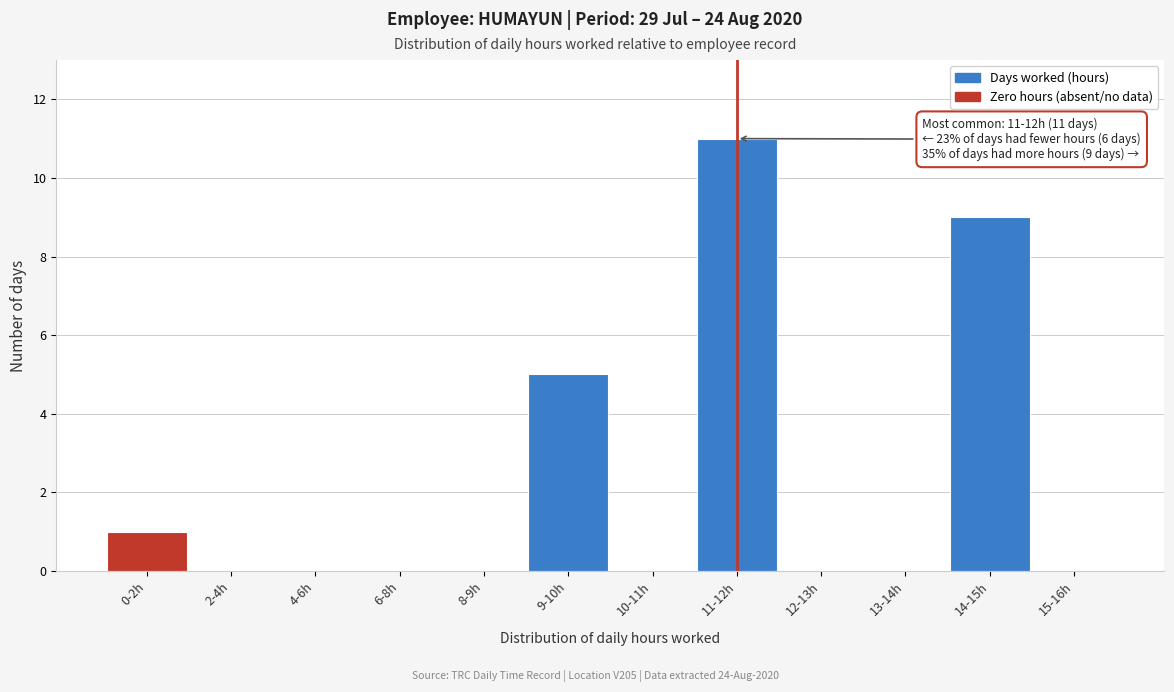

Reading left to right, transcribe all the data shown in this chart.

0-2h=1	2-4h=0	4-6h=0	6-8h=0	8-9h=0	9-10h=5	10-11h=0	11-12h=11	12-13h=0	13-14h=0	14-15h=9	15-16h=0